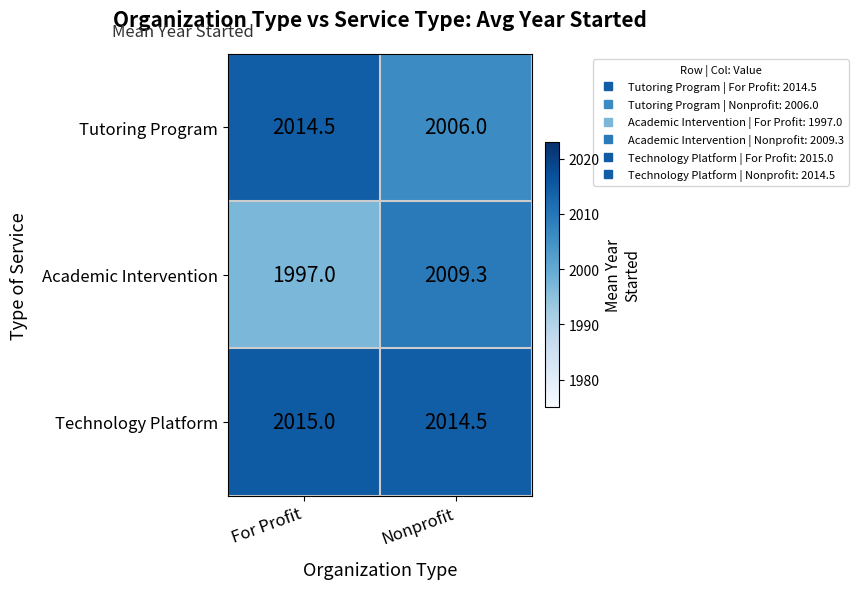

The Tutoring Program series shows 2014.5 at For Profit. True or false?

True